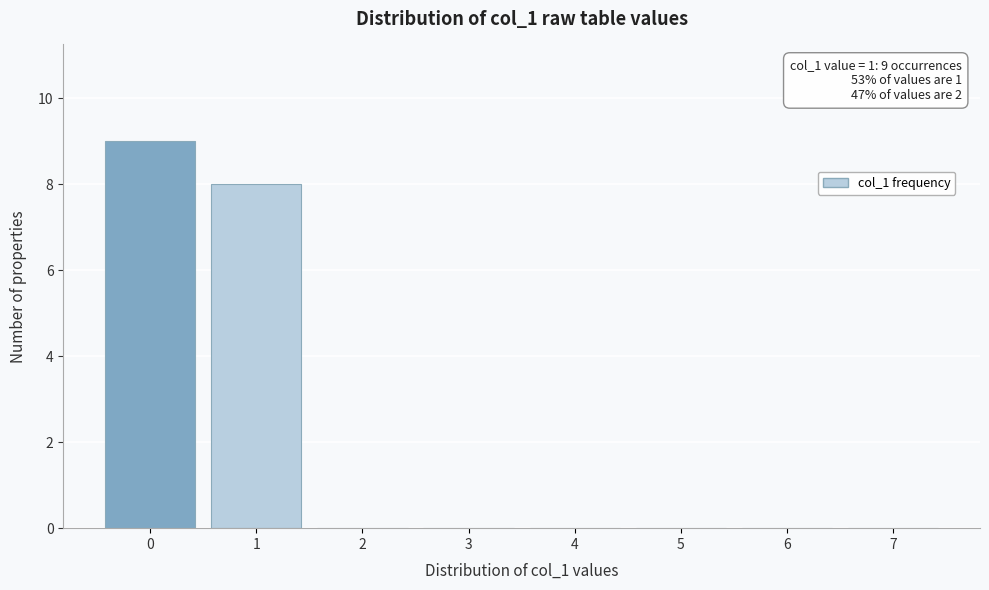

Reading left to right, list all the values displayed in this chart.

0=9	1=8	2=0	3=0	4=0	5=0	6=0	7=0